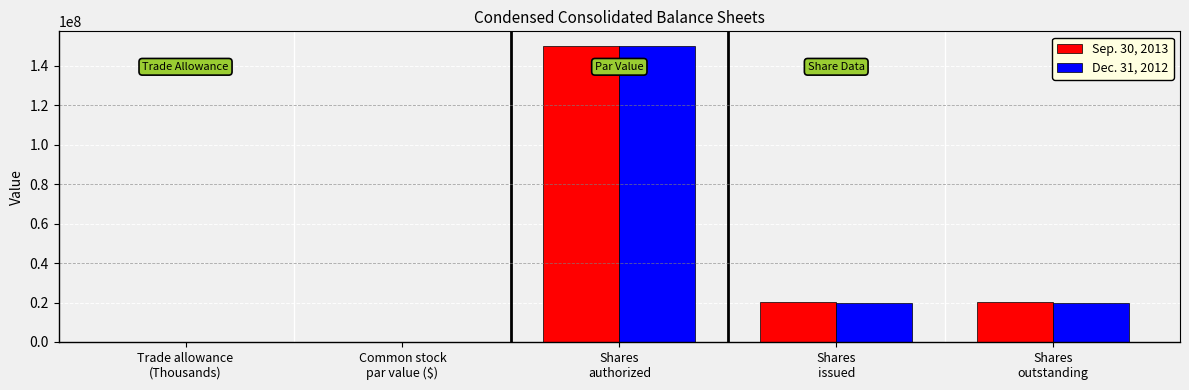

What is the total value across all series at Shares
issued?

40207296.0